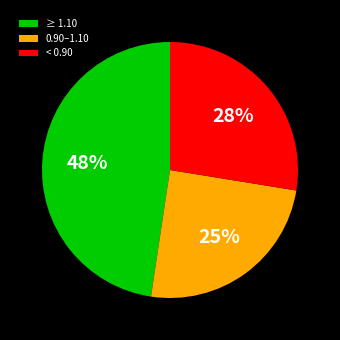

To the nearest percent, what portion does ≥ 1.10 represent?

48%